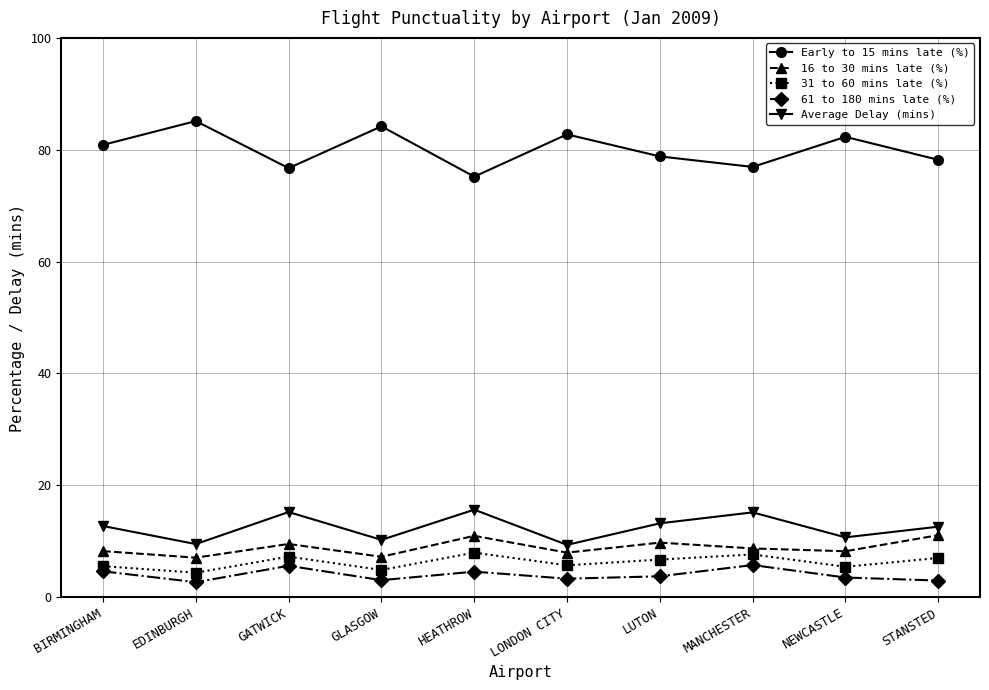

What are all the series names shown in the legend?

Early to 15 mins late (%), 16 to 30 mins late (%), 31 to 60 mins late (%), 61 to 180 mins late (%), Average Delay (mins)